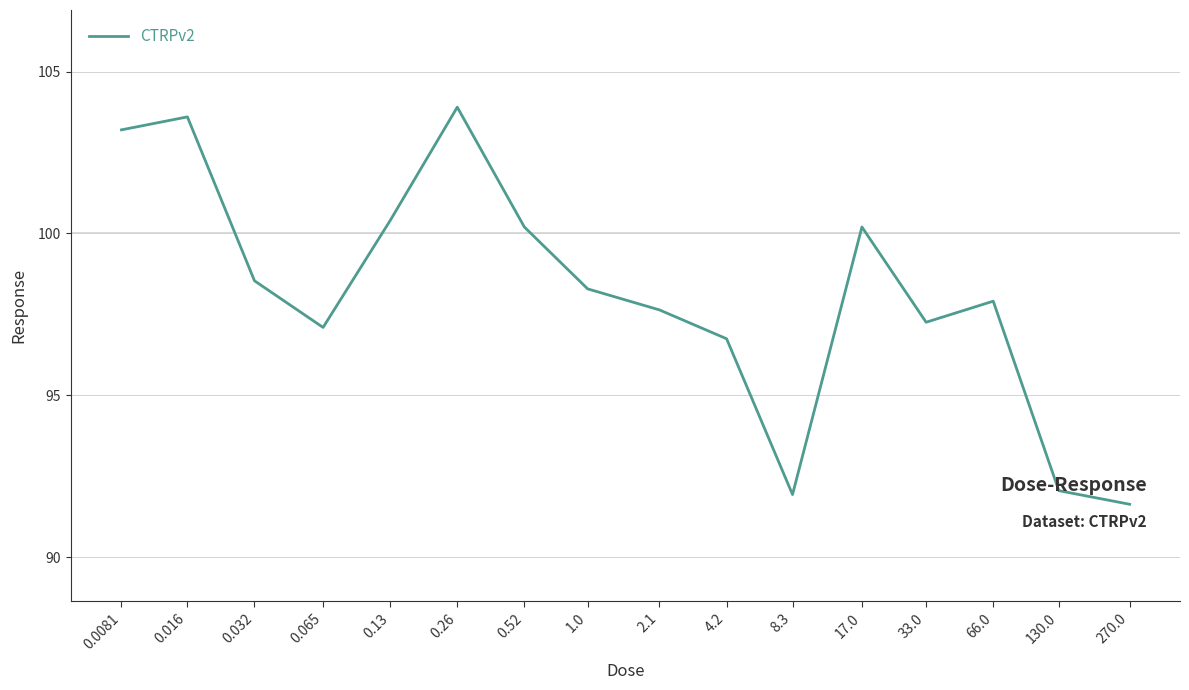

Where is the data nearest to the value 97?

0.065